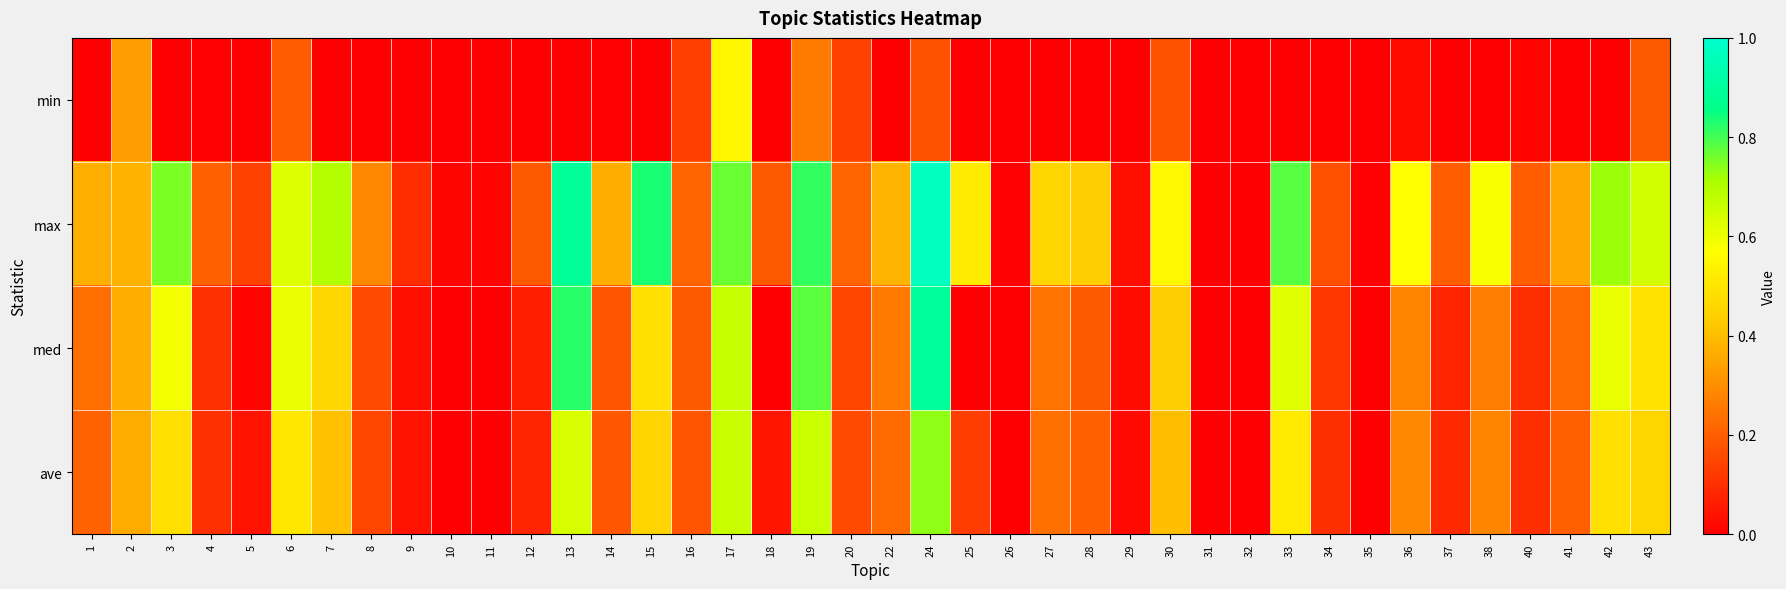

Which series has the largest total across all categories?

max